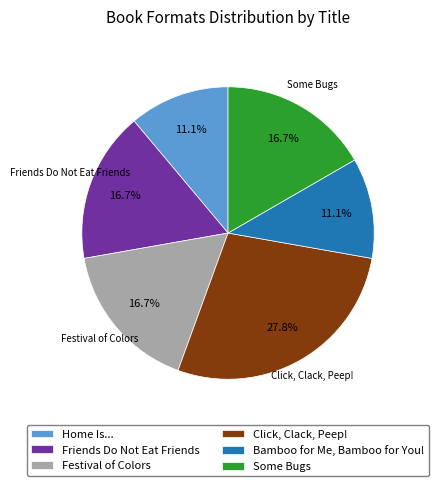

What portion of the pie excludes Bamboo for Me, Bamboo for You!?

88.9%